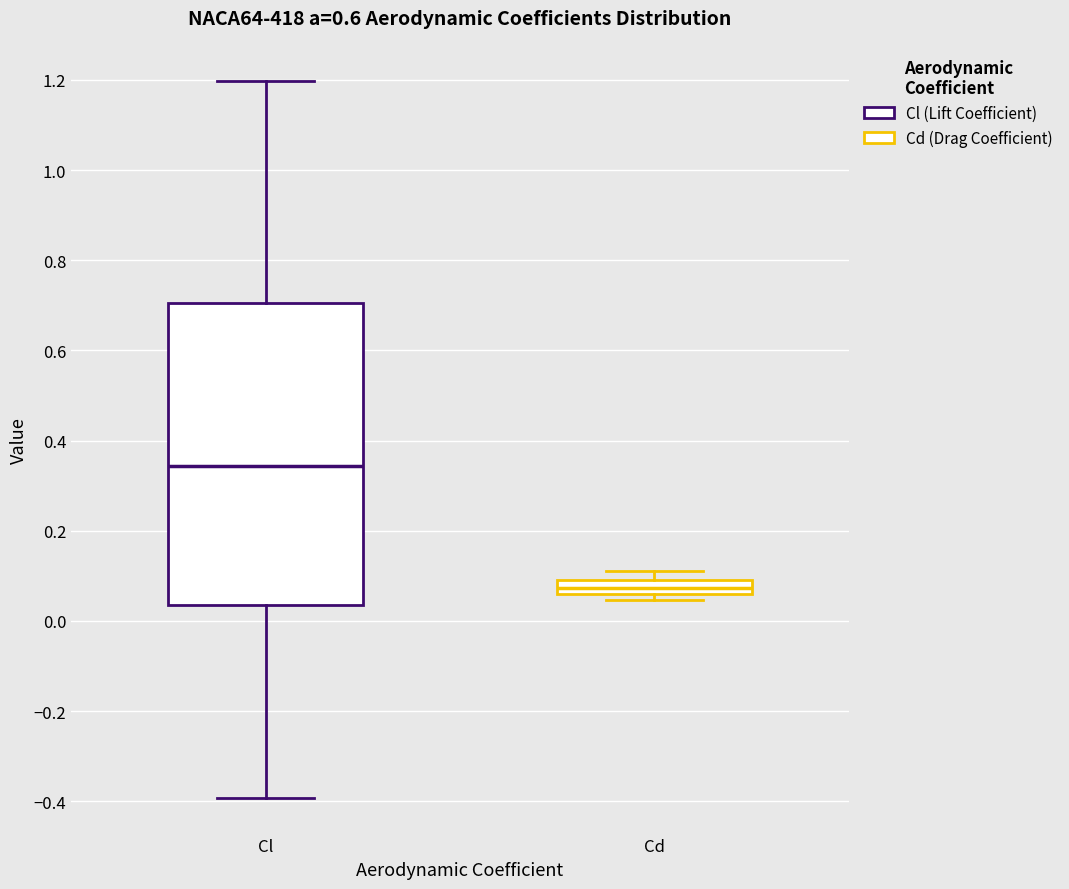

Which box's median line is the lowest?

Cd